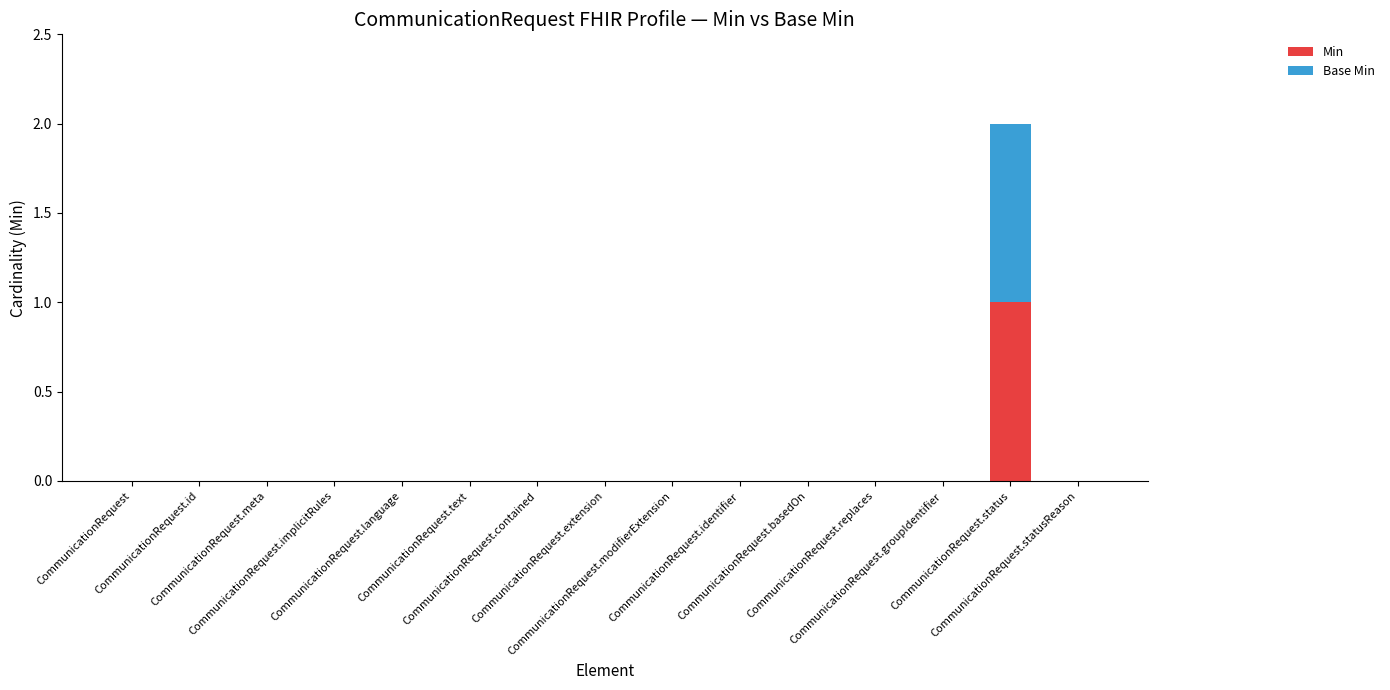

What are all the series names shown in the legend?

Min, Base Min